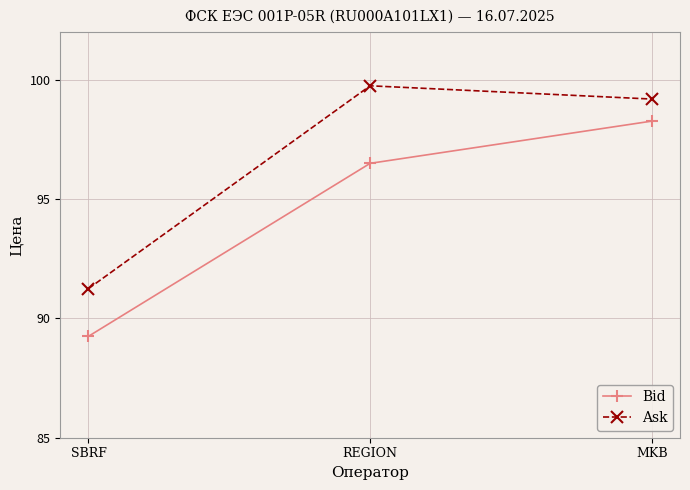

What is the highest value of the Bid series?

98.3